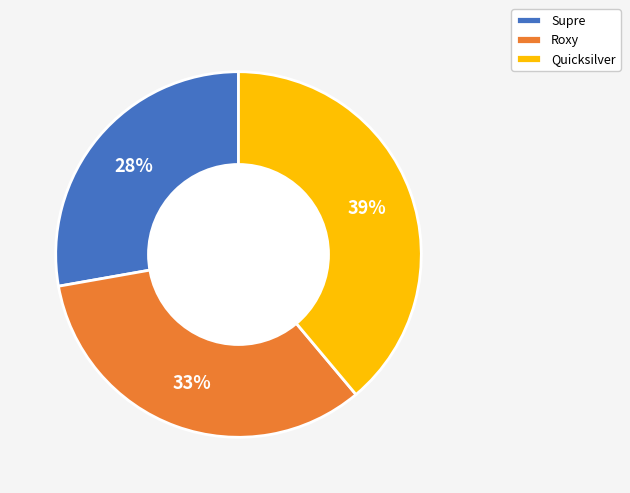

To the nearest percent, what percentage of the pie is Quicksilver?

39%